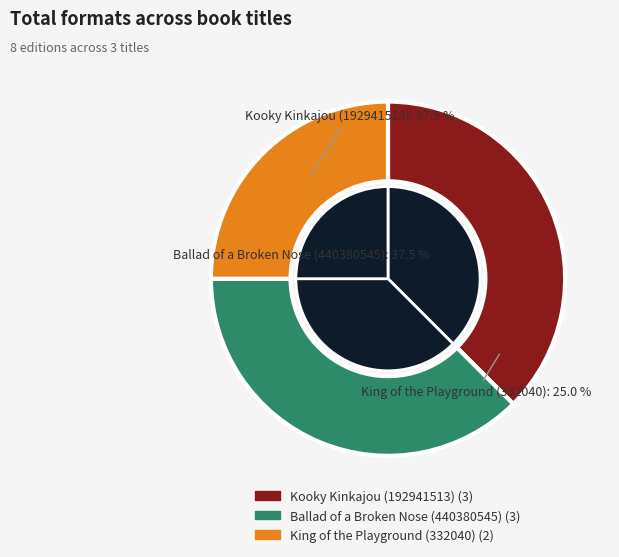

Does King of the Playground (332040) account for over 50% of the chart?

No